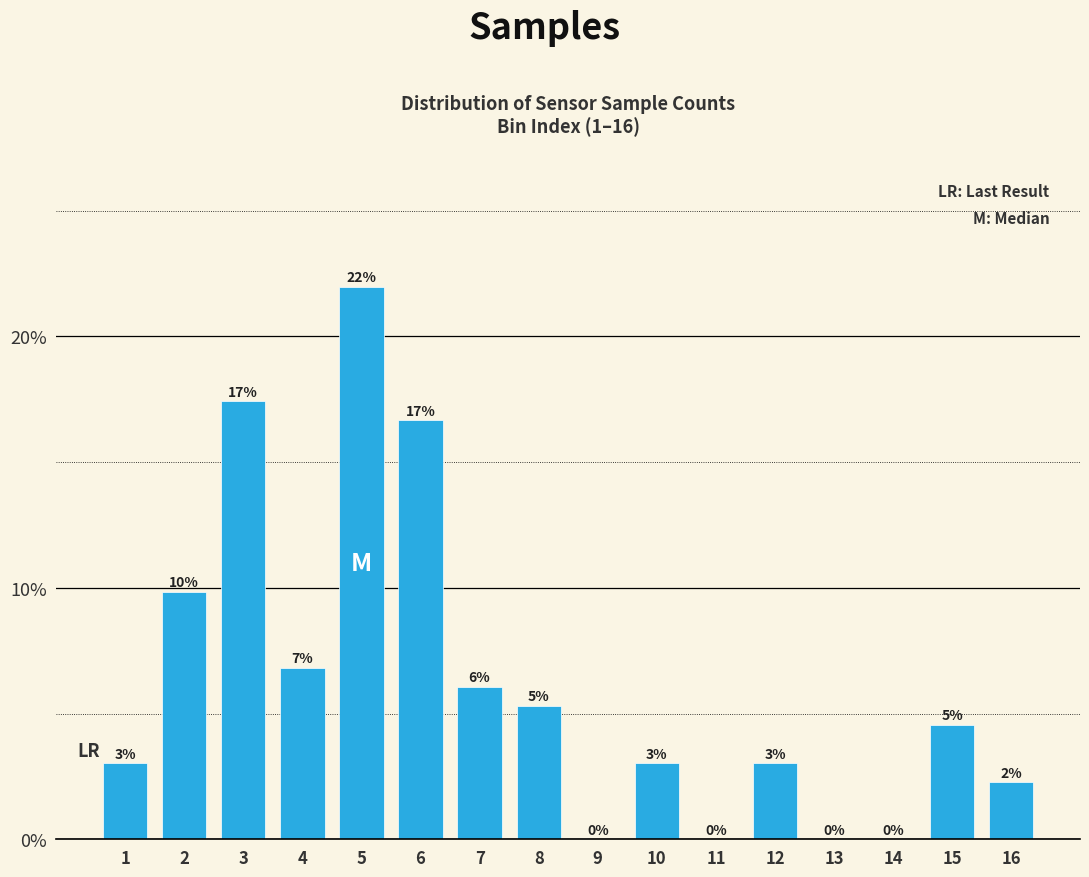

Are the bars horizontal?

No